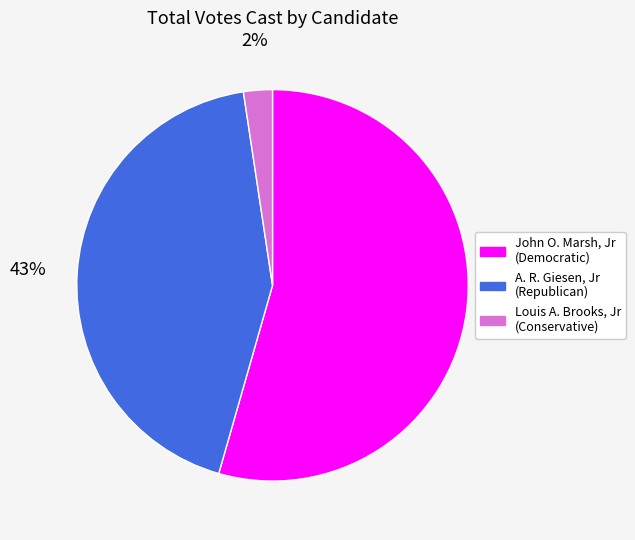

To the nearest percent, what is the combined percentage of A. R. Giesen, Jr (Republican) and John O. Marsh, Jr (Democratic)?

98%